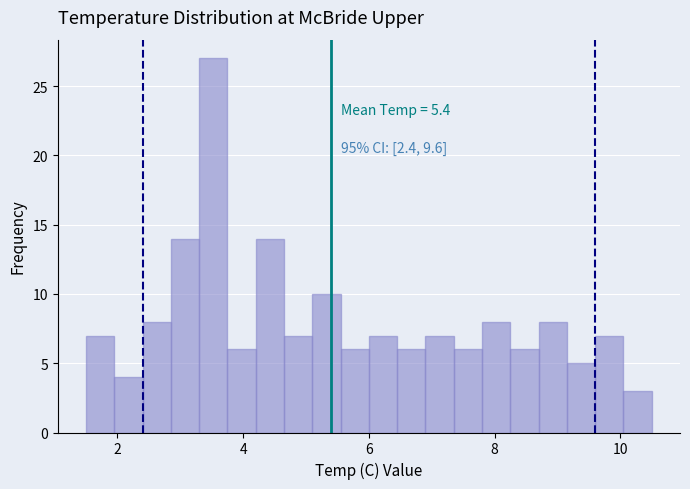

Around what value on the x-axis is the tallest bar? Give the approximate position of its centre, as read against the axis.

3.6